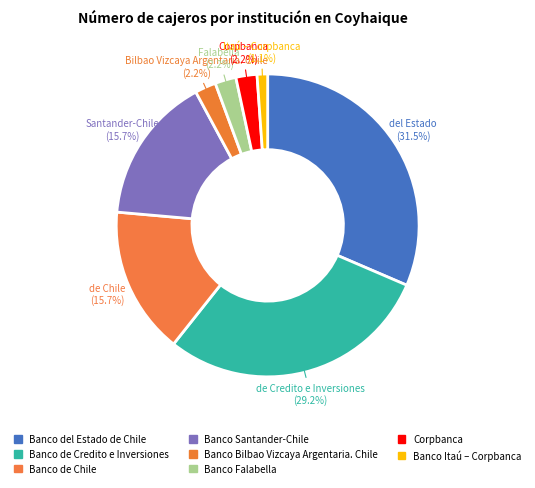

What is the largest slice in the pie chart?

Banco del Estado de Chile